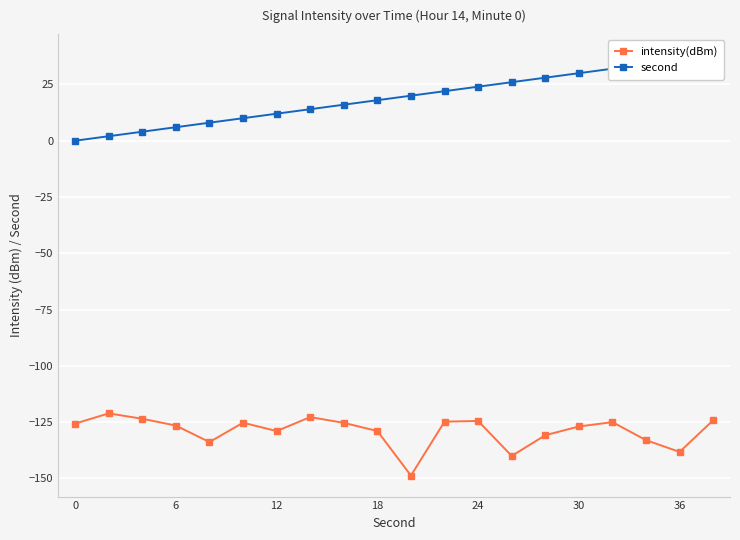

Which series has the widest spread of values?

second